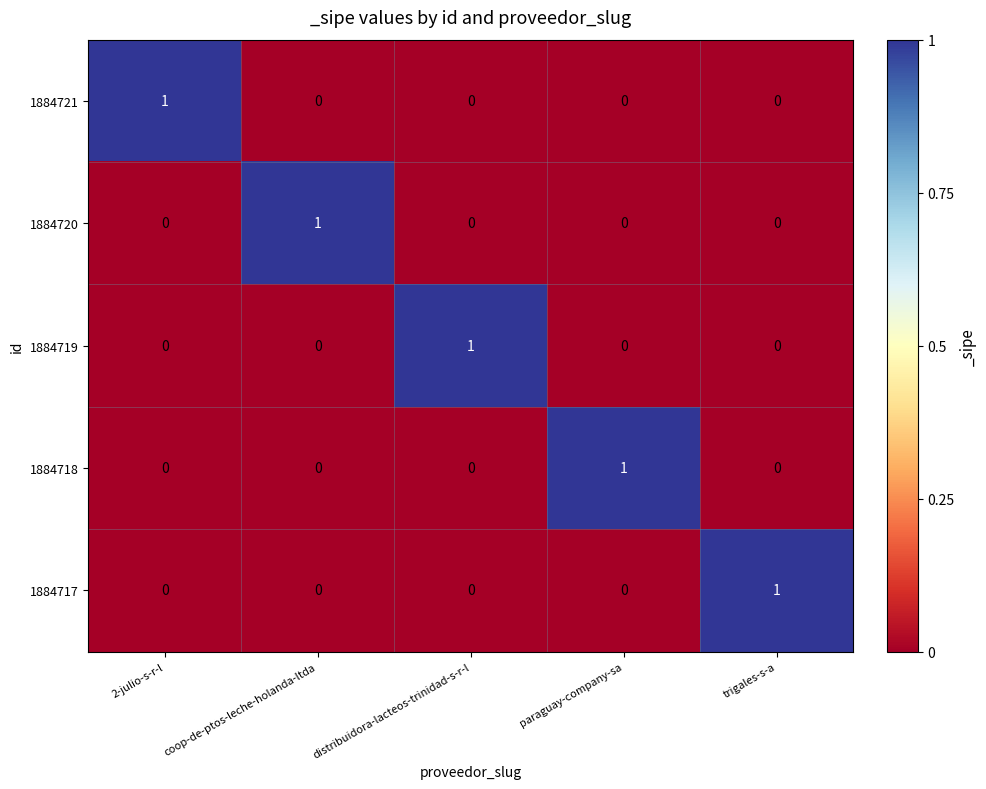

Count the number of data series in this chart.

5